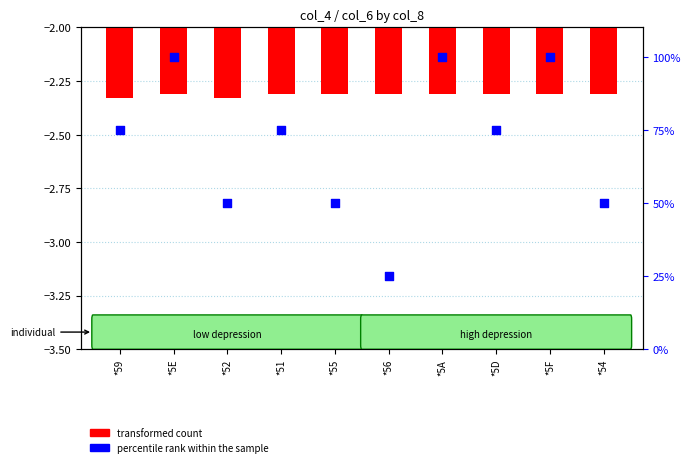

Which series contains the highest Y value?

percentile rank within the sample